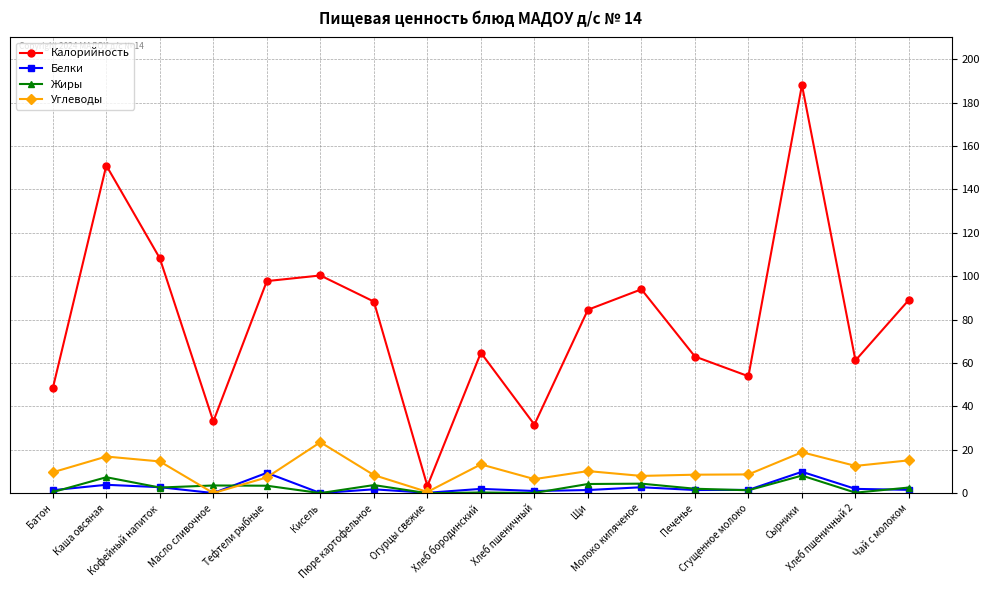

List the series in order of their peak value, lowest first.

Жиры, Белки, Углеводы, Калорийность